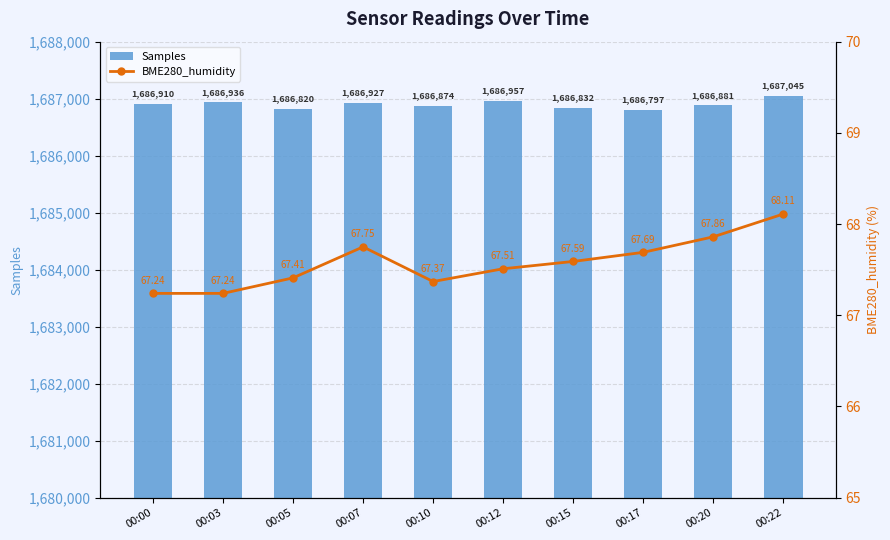

True or false: Samples has a value of 1686832.0 at 00:15.

True